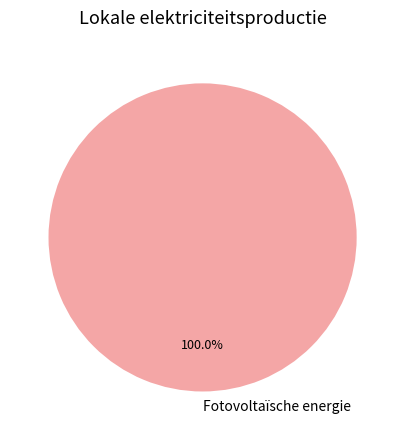

Is there a majority slice in this chart?

Yes